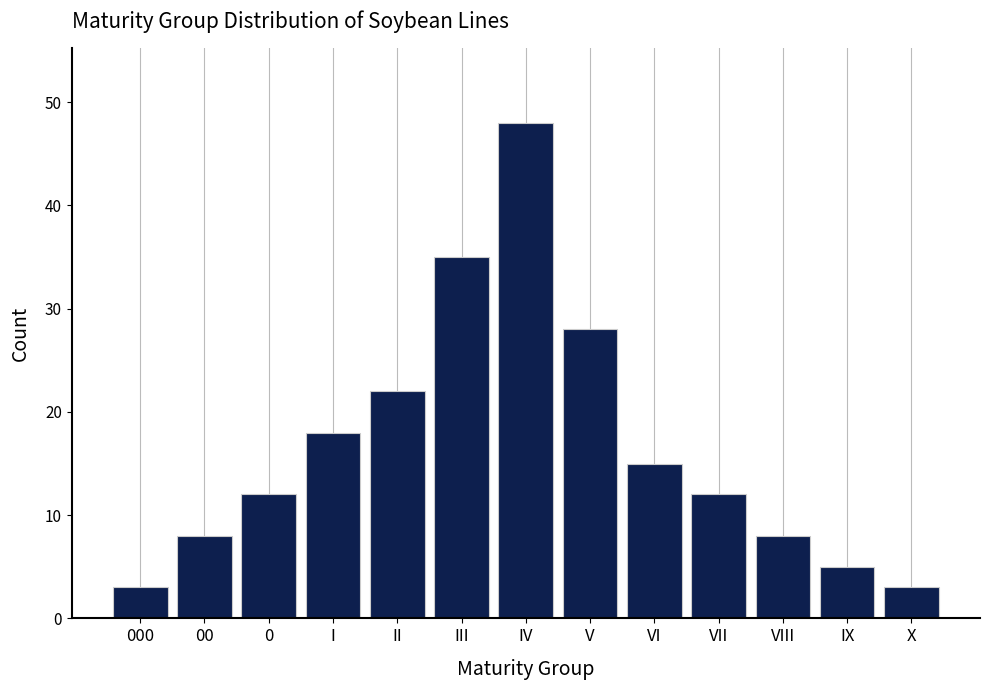

Reading left to right, what are all the values shown in this chart?

000=3	00=8	0=12	I=18	II=22	III=35	IV=48	V=28	VI=15	VII=12	VIII=8	IX=5	X=3